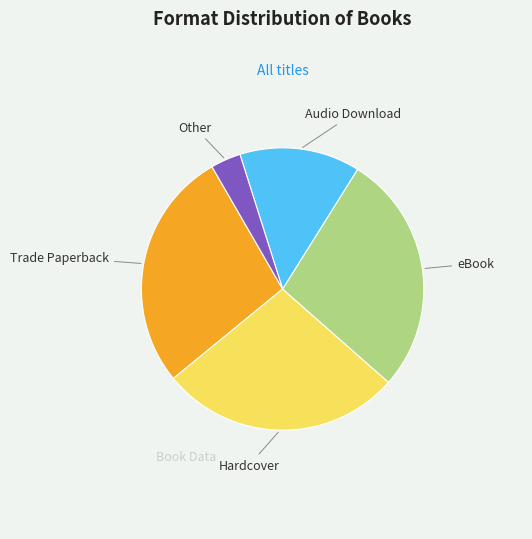

Is there any slice that represents more than half of the pie?

No